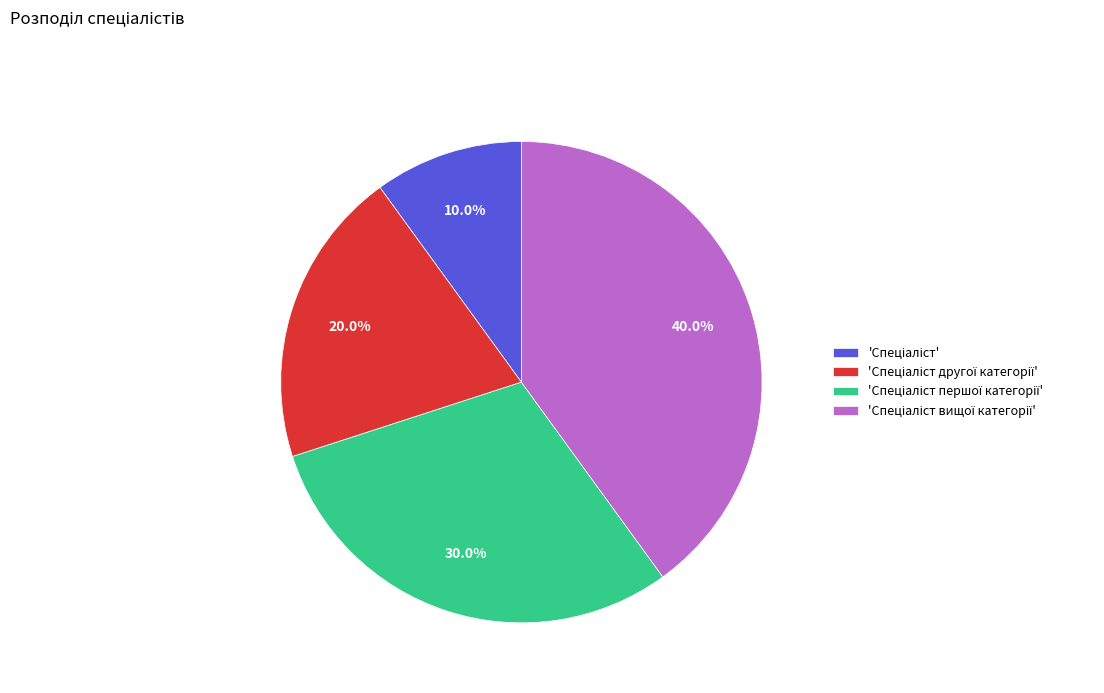

Is there a majority slice in this chart?

No